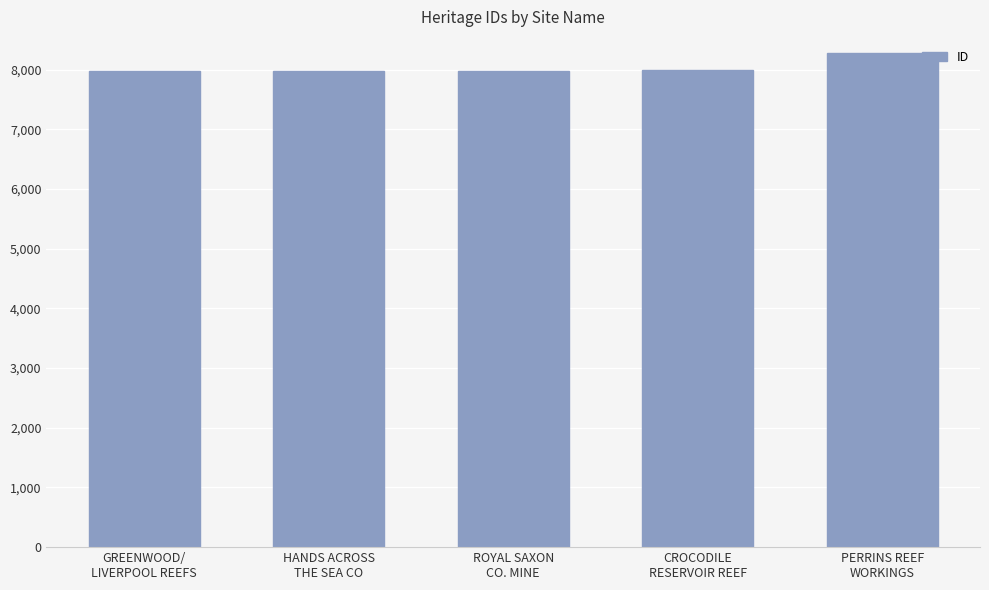

True or false: the data shows 7989 at CROCODILE
RESERVOIR REEF.

True